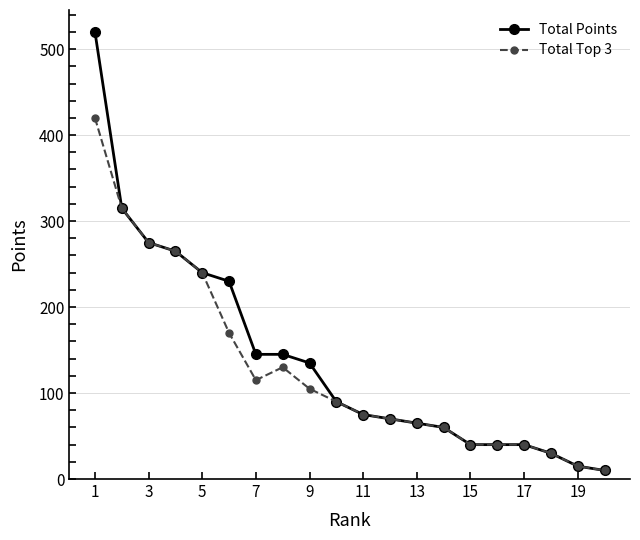

What is the greatest value displayed?

520